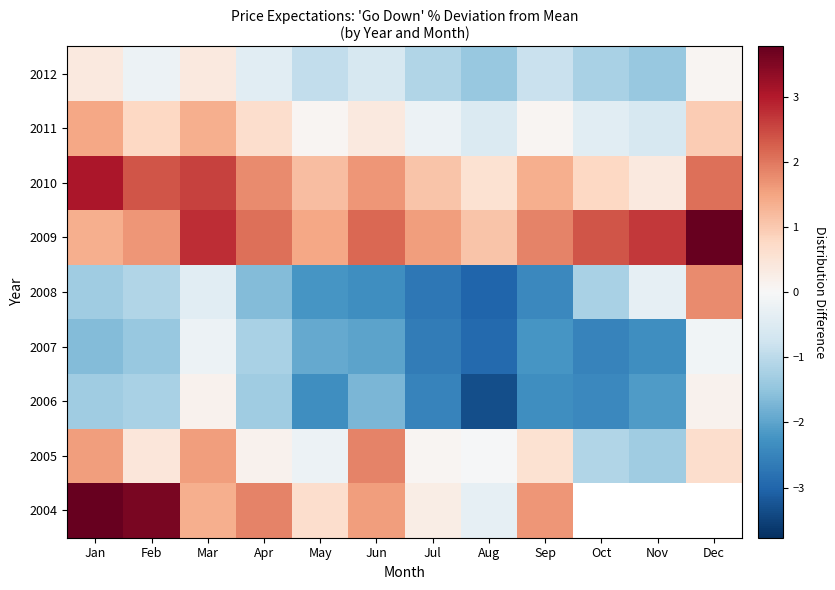

At Jan, list the series in order from smallest to largest.

2007, 2006, 2008, 2012, 2009, 2011, 2005, 2010, 2004